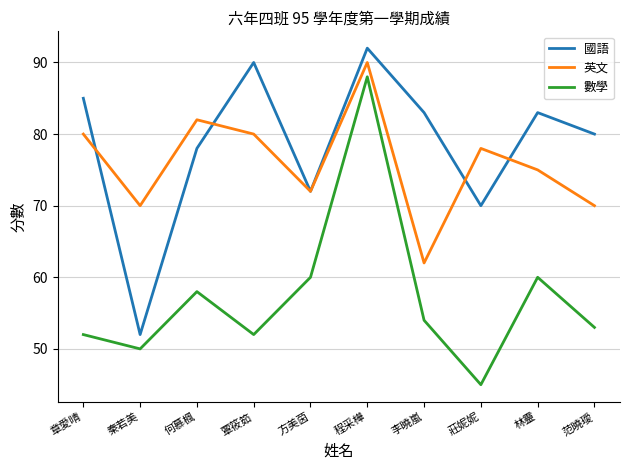

What is the highest value of the 國語 series?

92